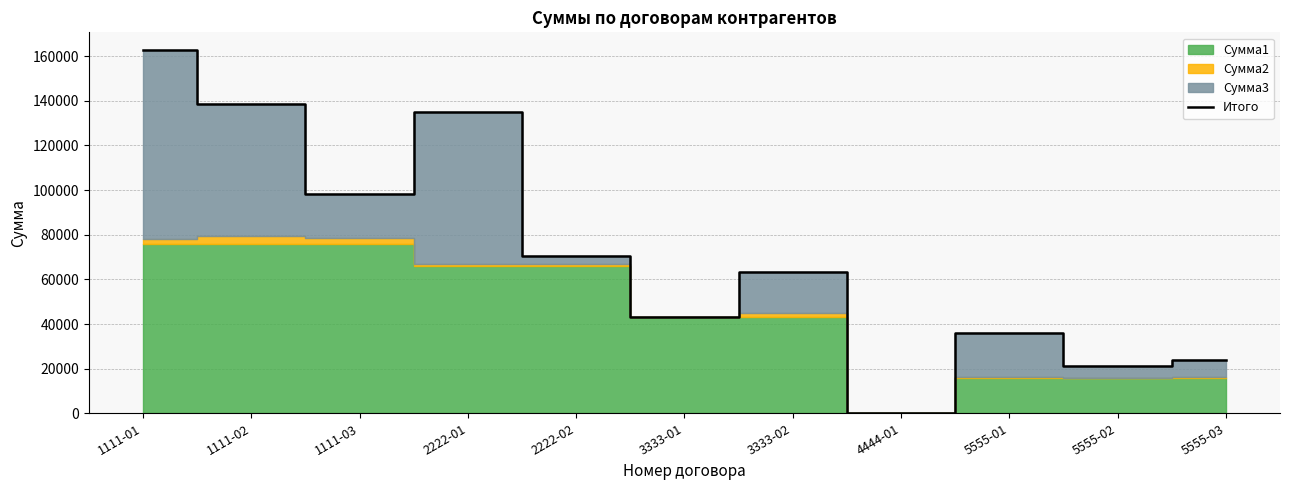

What is the average value?

71998.6